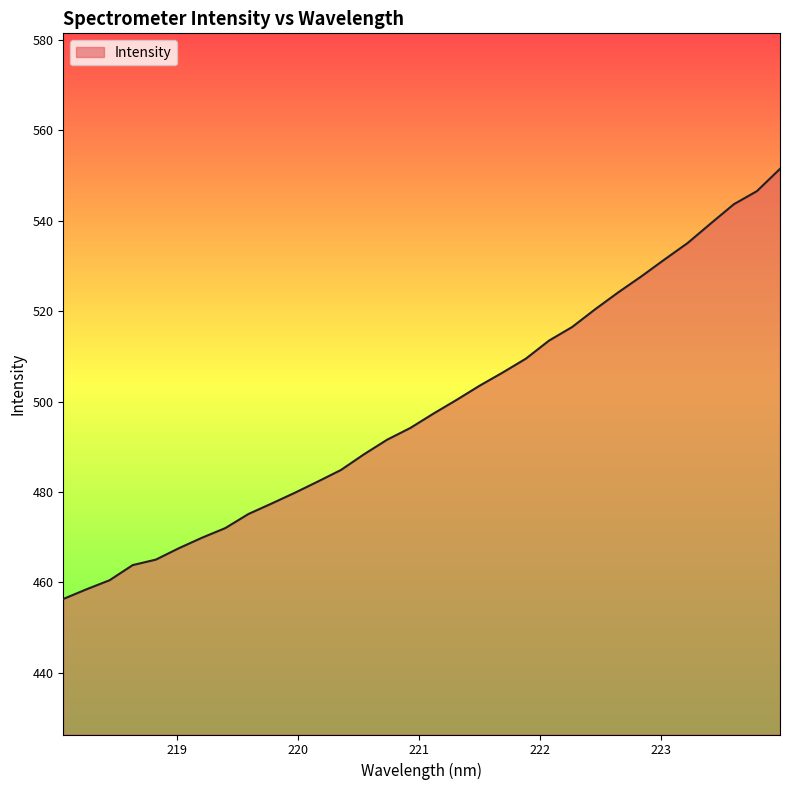

What is the difference between the maximum and minimum values?

95.2